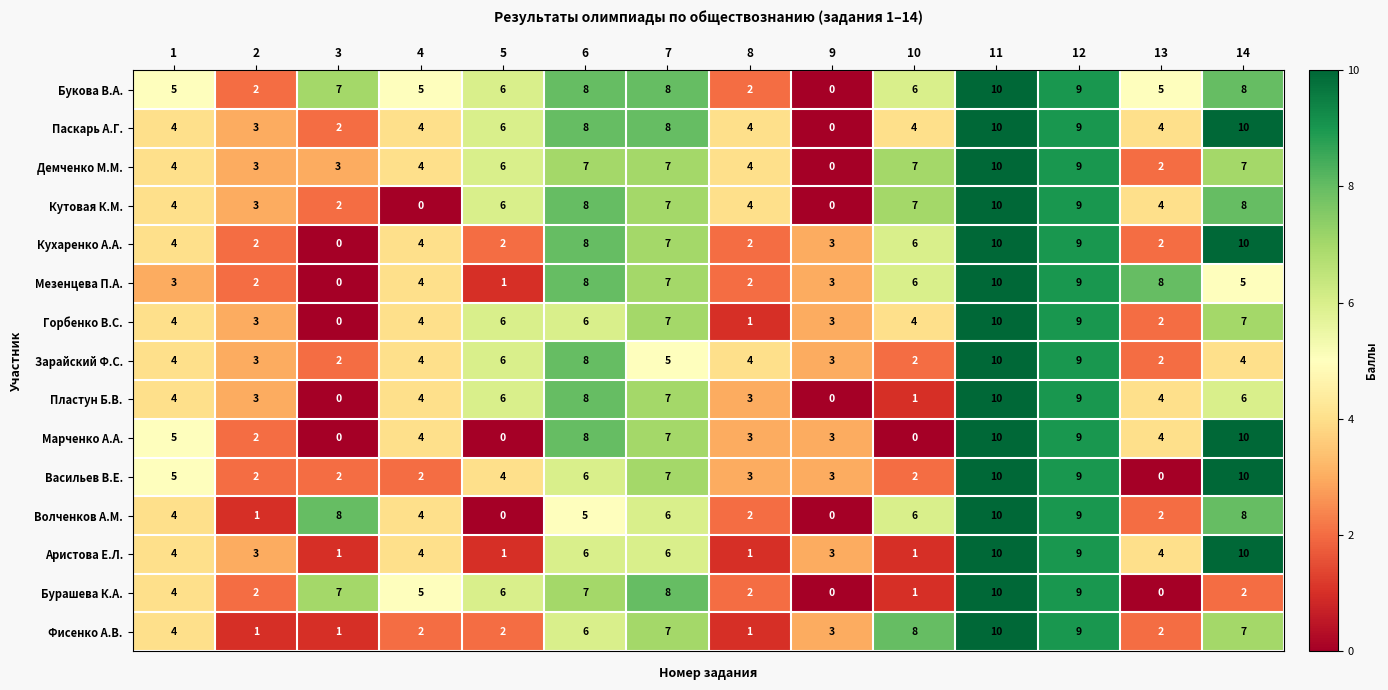

What is the approximate value of Пластун Б.В. at 12?

9